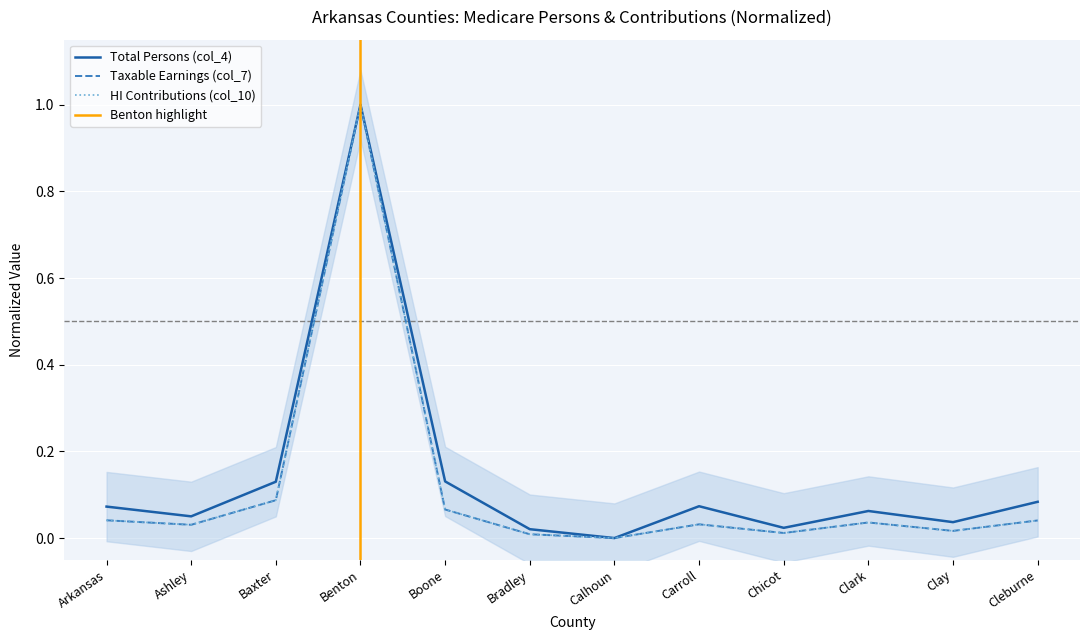

The HI contributions Total (col_10) series shows 0.1 at Cleburne. True or false?

False